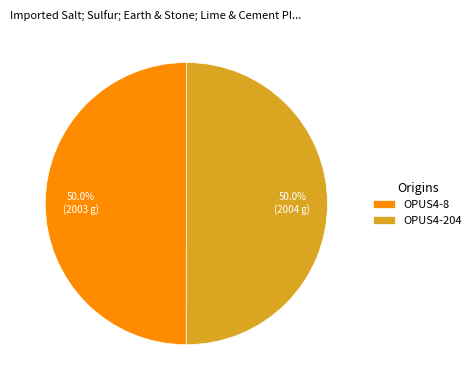

How many segments does this pie chart have?

2